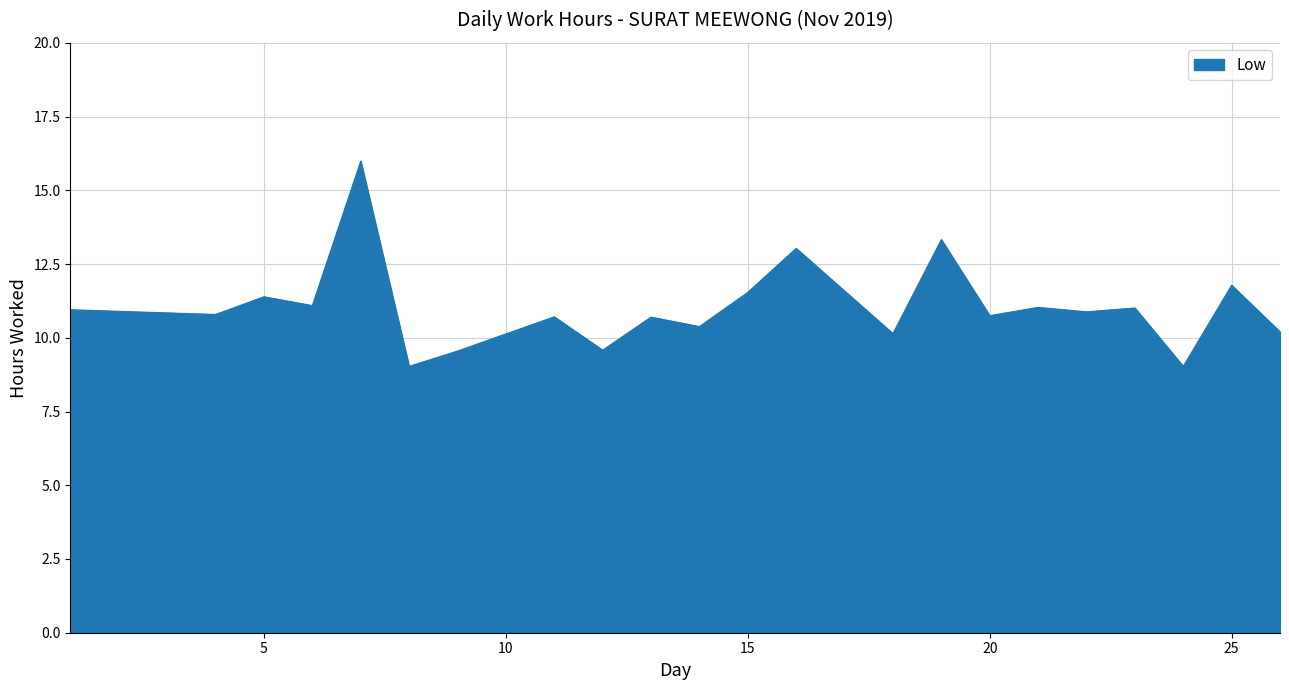

What is the minimum value shown in the chart?

9.0